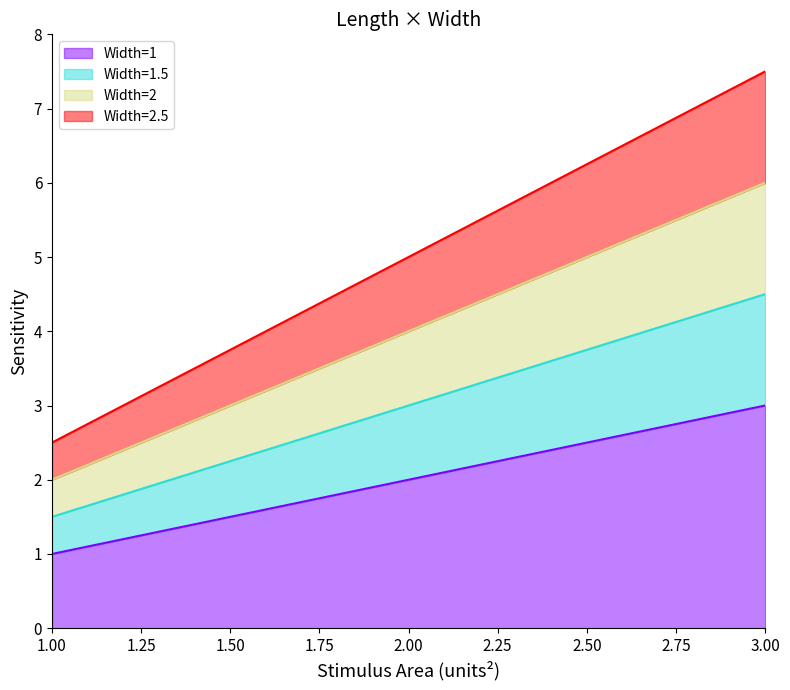

Is it true that Width=1 equals 2.5 at 2.50?

True